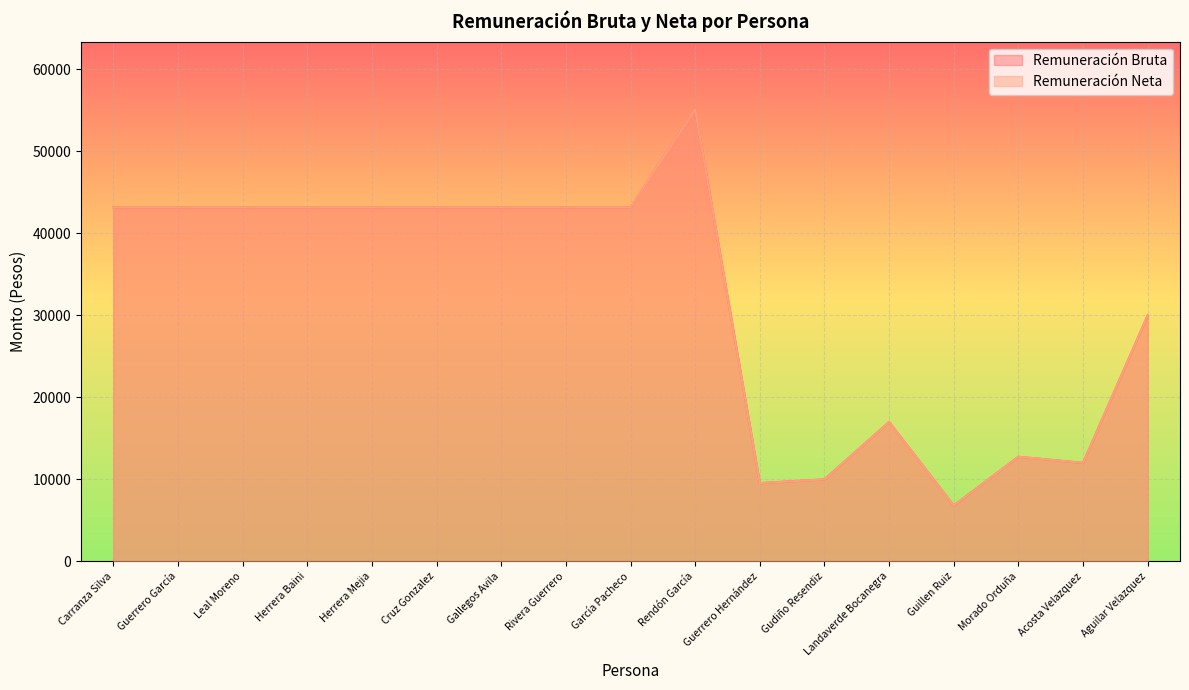

Which category has the lowest value across all series?

Guillen Ruiz